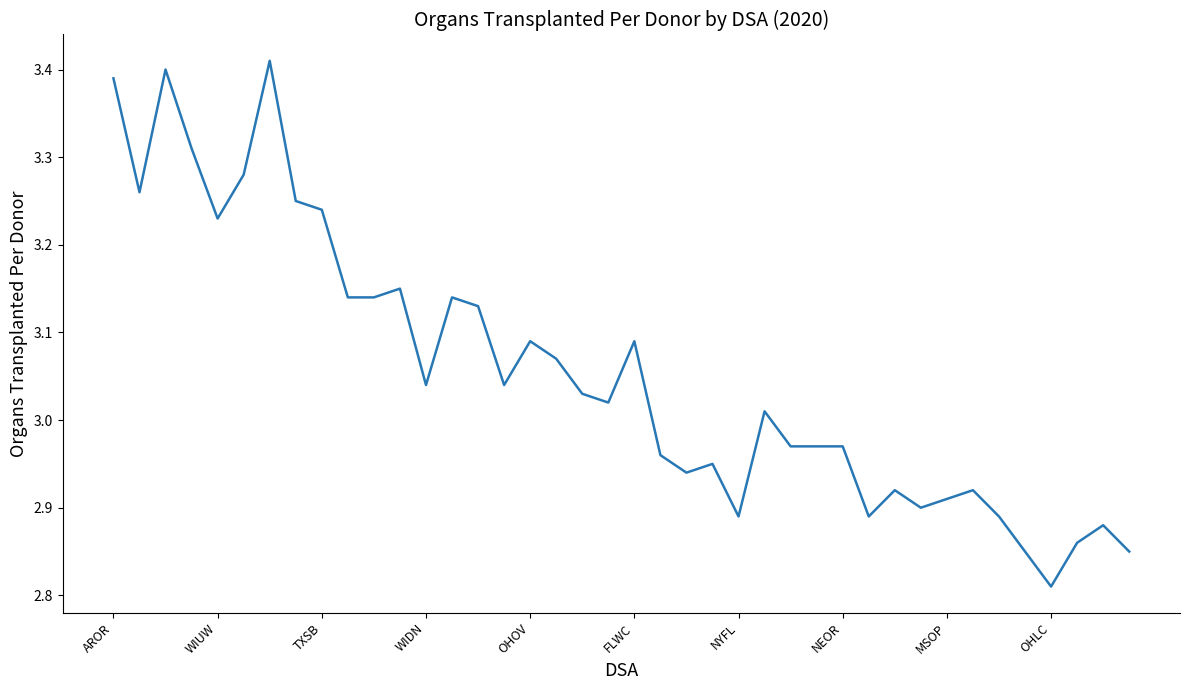

What is the difference between the maximum and minimum values?

0.6